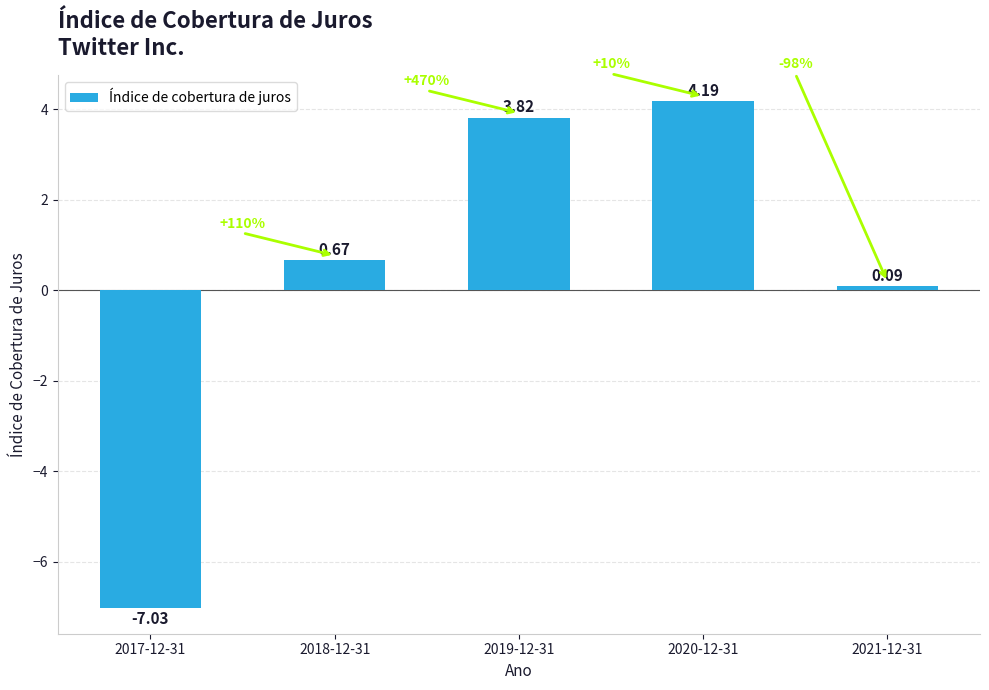

Rank the categories by value from highest to lowest.

2020-12-31, 2019-12-31, 2018-12-31, 2021-12-31, 2017-12-31